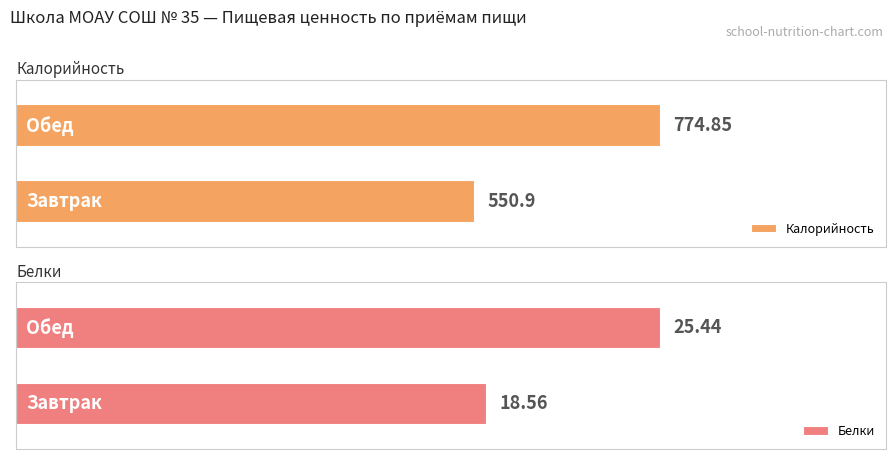

Reading right to left, transcribe all the data shown in this chart.

Калорийность: 0.2=774.9	0.0=550.9
Белки: 0.2=25.4	0.0=18.6